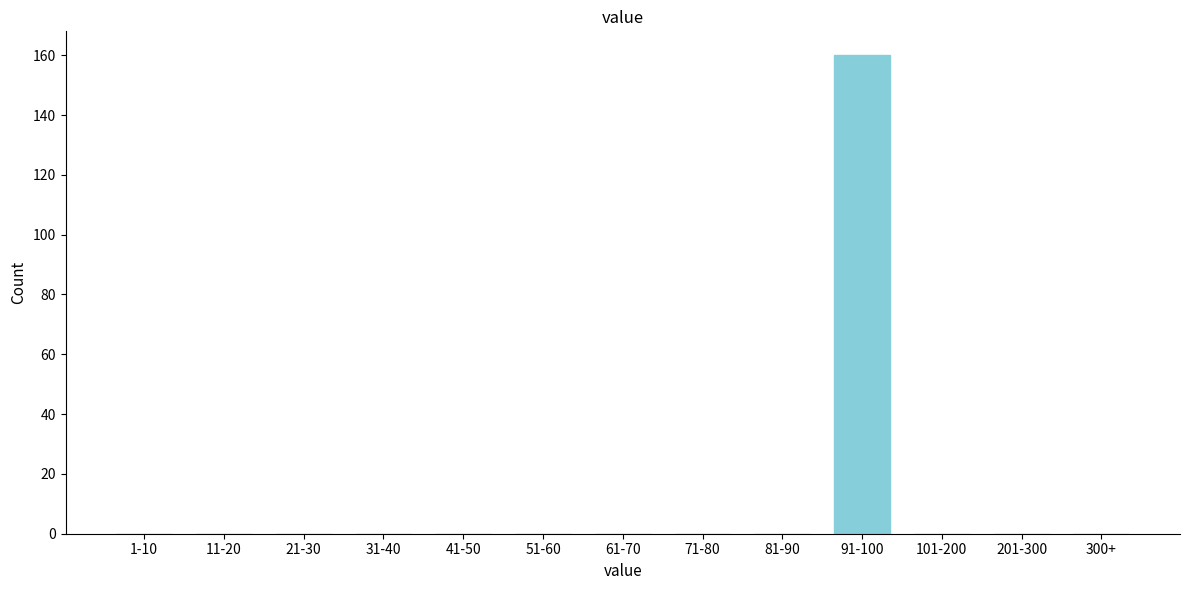

Reading right to left, what are all the values shown in this chart?

300+=0	201-300=0	101-200=0	91-100=160	81-90=0	71-80=0	61-70=0	51-60=0	41-50=0	31-40=0	21-30=0	11-20=0	1-10=0